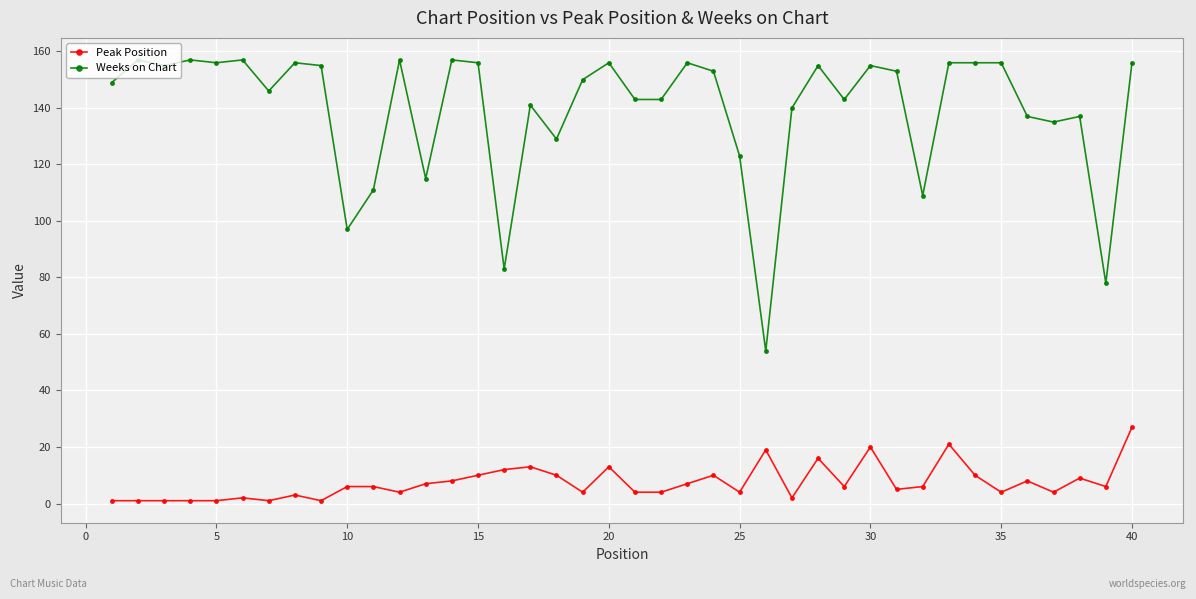

What is the value of the Weeks on Chart point at the 40th from the left?

156